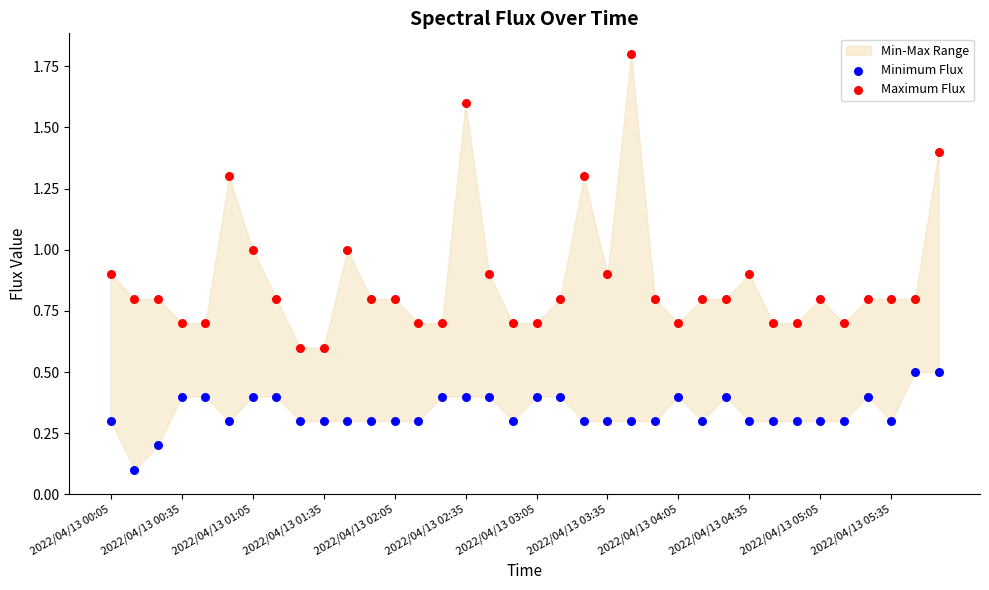

Which series has the widest spread of Y values?

Maximum Flux